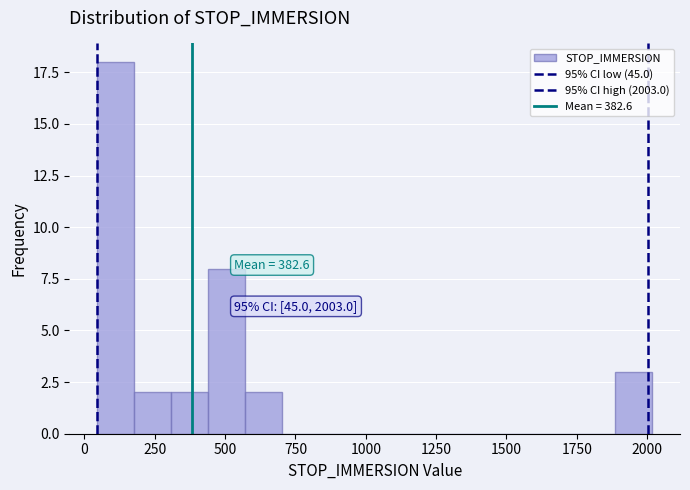

Read against the x-axis, roughly where is the centre of the tallest bar?

100